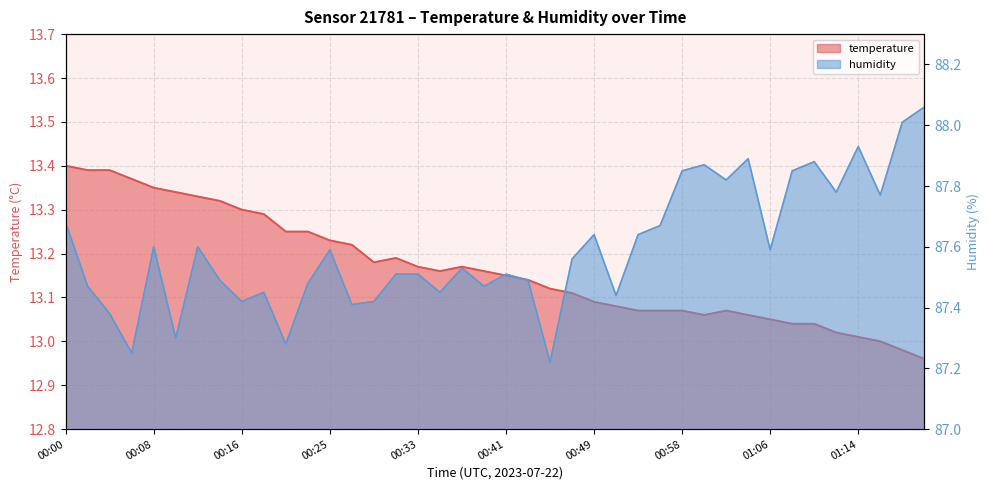

How many interior local valleys does the humidity series have?

13